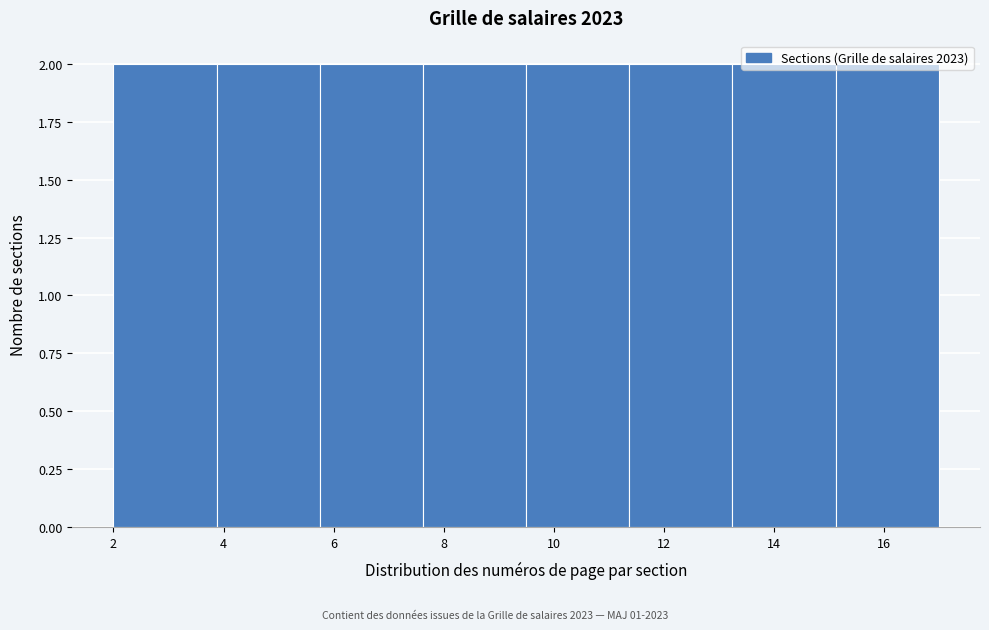

Reading left to right, list every bar in this chart as the range it spans on the x-axis followed by its height. Neither the bar edges nor the heights are printed on the chart, so give them approximately, as read against the axes.

2.0 to 3.8: 2
3.8 to 5.8: 2
5.8 to 7.6: 2
7.6 to 9.6: 2
9.6 to 11.4: 2
11.4 to 13.2: 2
13.2 to 15.2: 2
15.2 to 17.0: 2